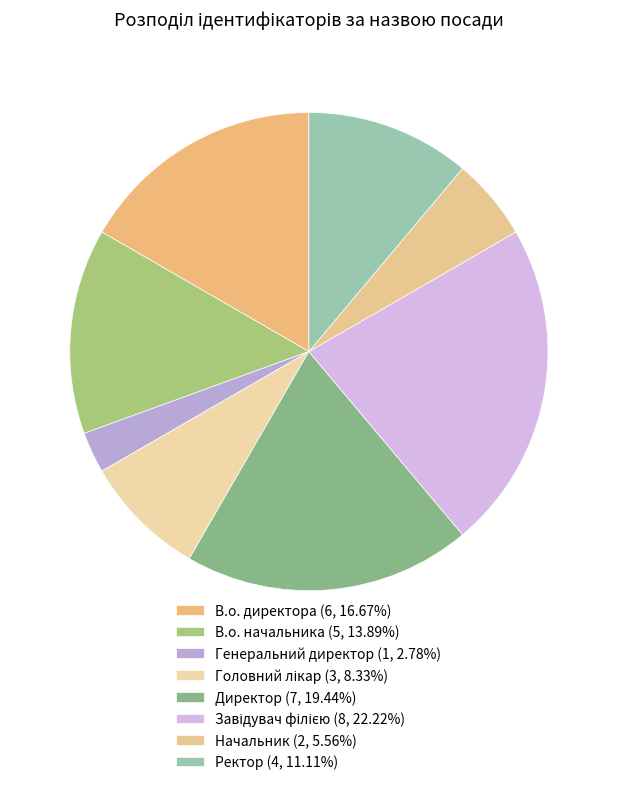

How many segments does this pie chart have?

8